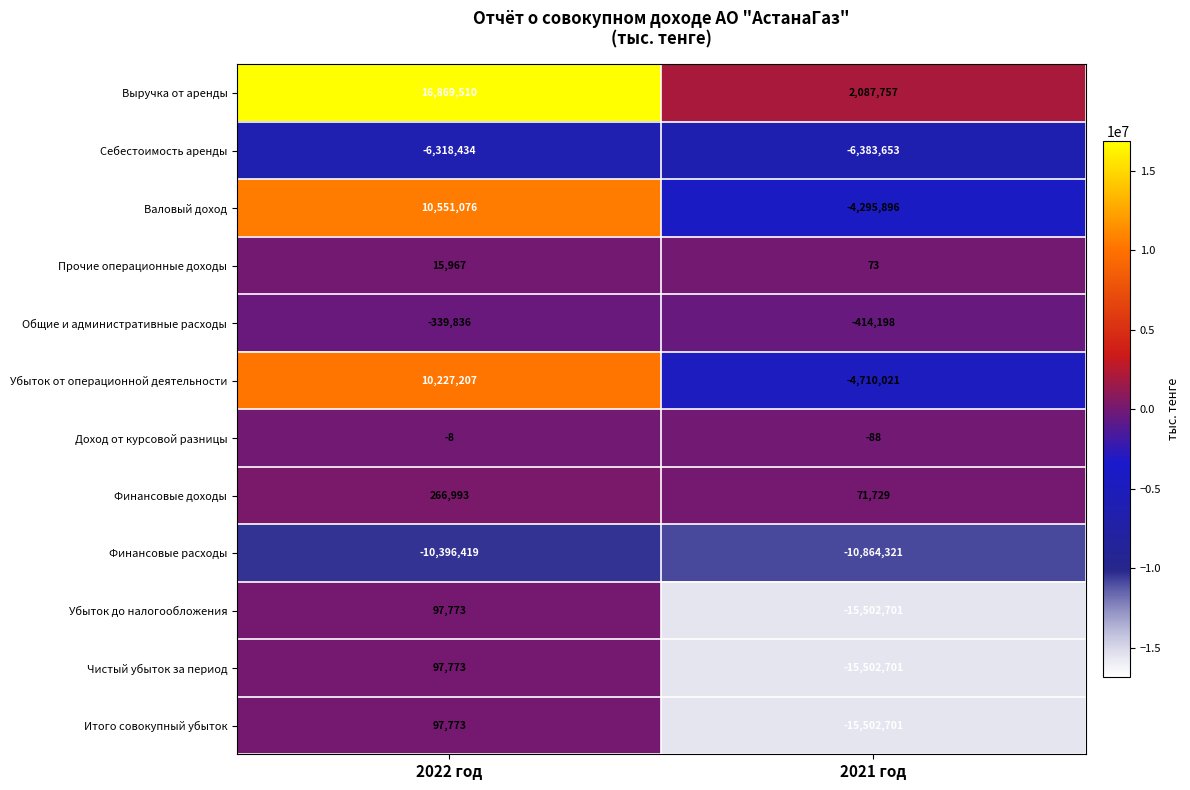

What value does the Чистый убыток за период series have at 2021 год, to the nearest 10?

-15502700